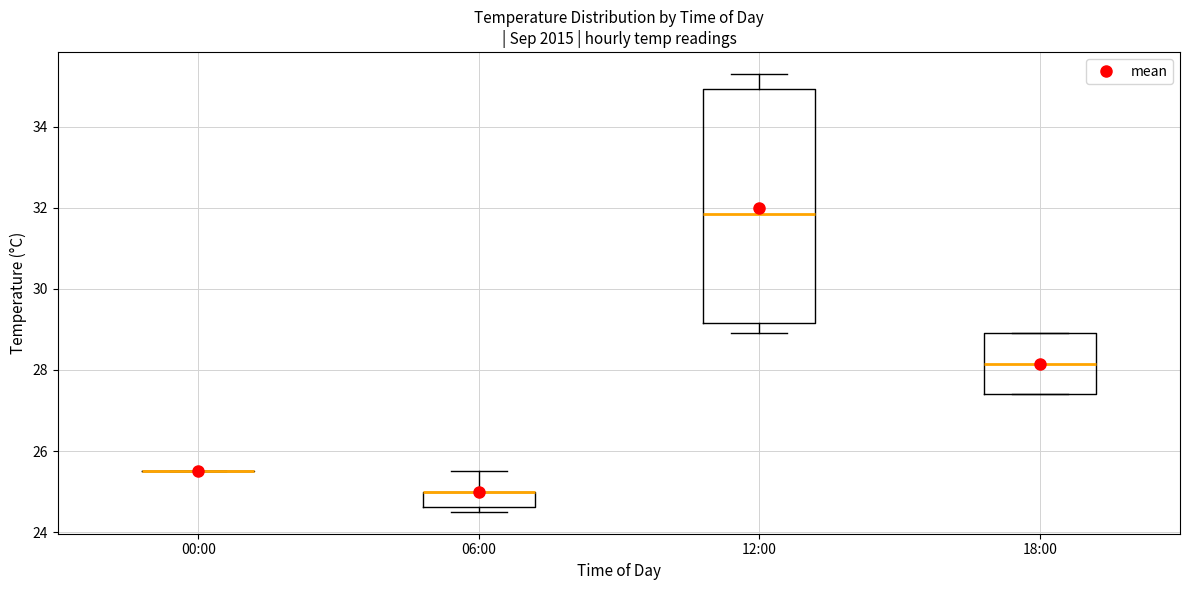

Reading left to right, transcribe this box plot: for each box, give where its median line is, the range the box spans, and where its two whiskers end, as read against the y-axis. The values are not printed on the chart, so give them approximately, as read against the axis.

00:00: box collapsed to a line at 25.6, whiskers 25.6 to 25.6
06:00: median 25.0 (drawn on the box's upper edge), box 24.6 to 25.0, whiskers 24.6 (just below the box's lower edge) to 25.6
12:00: median 31.8, box 29.2 to 35.0, whiskers 29.0 to 35.4
18:00: median 28.2, box 27.4 to 29.0, whiskers 27.4 to 29.0